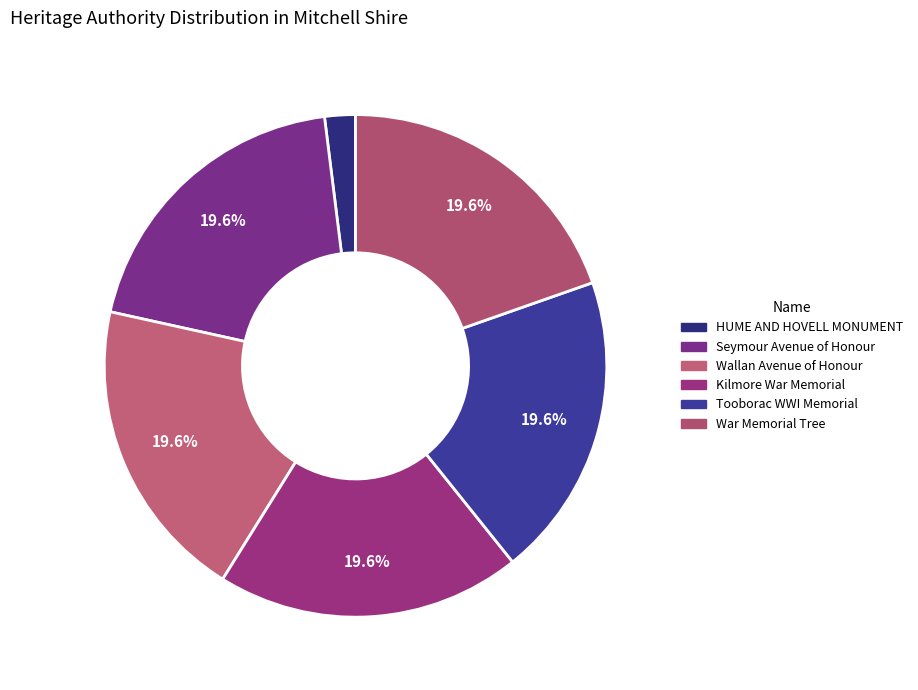

Is Kilmore War Memorial the majority of the pie?

No